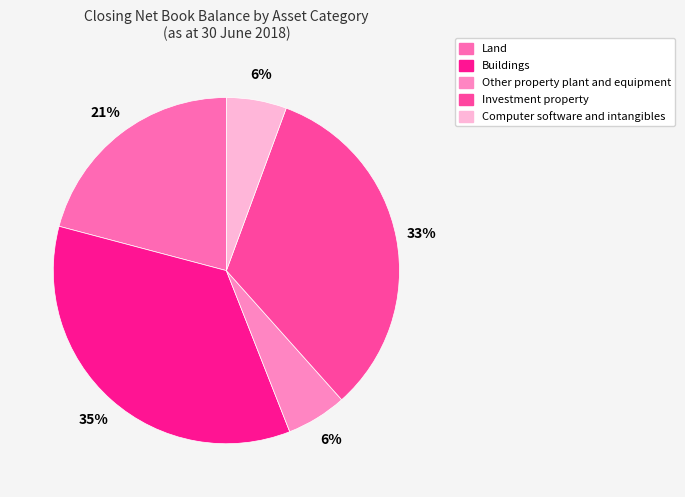

Is it true that Buildings is 41% of the pie?

False